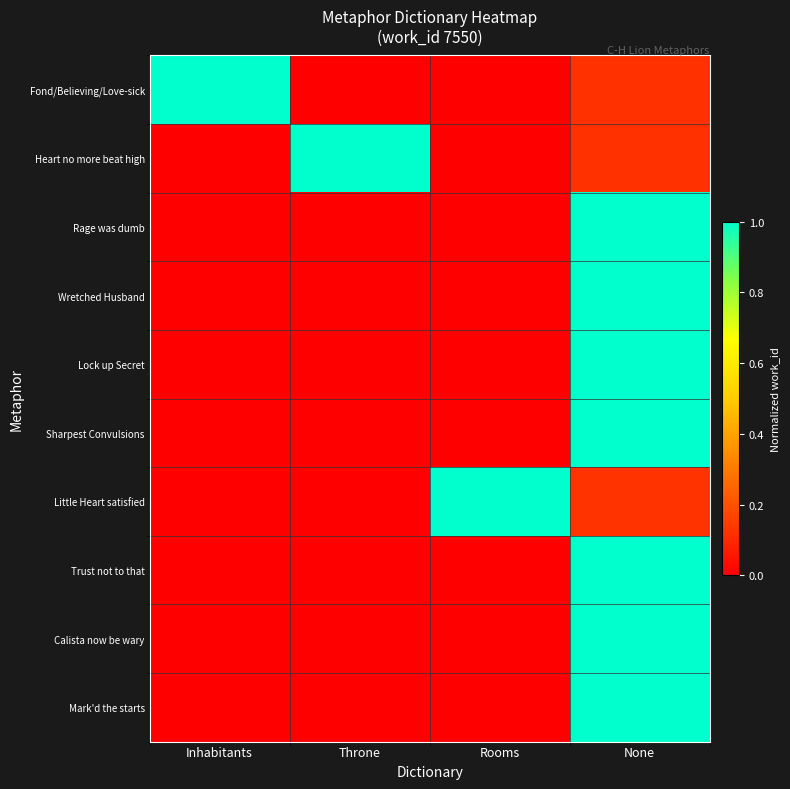

What is the total value across all series at Inhabitants?

1.0